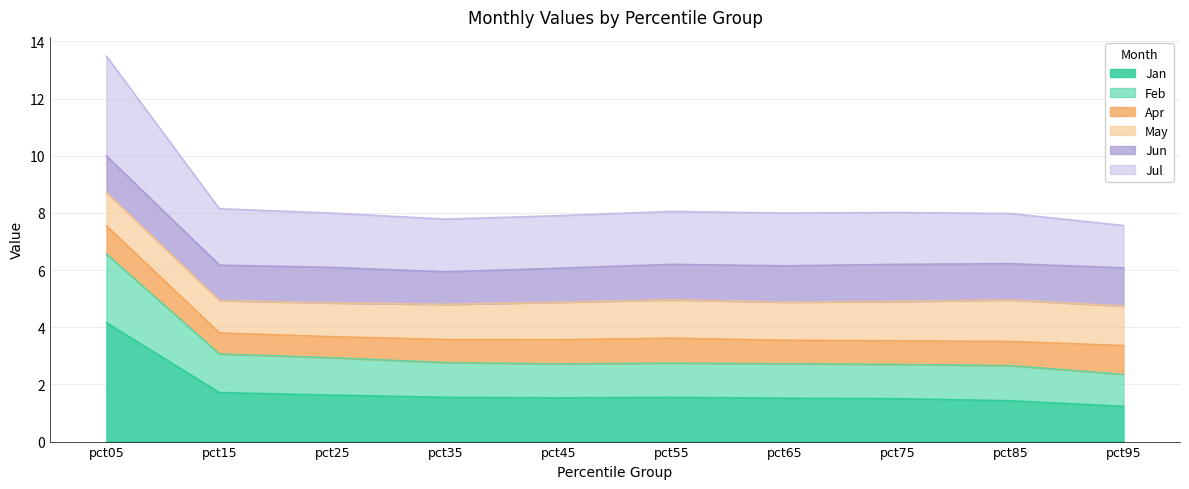

The Jan series shows 1.6 at pct25. True or false?

True